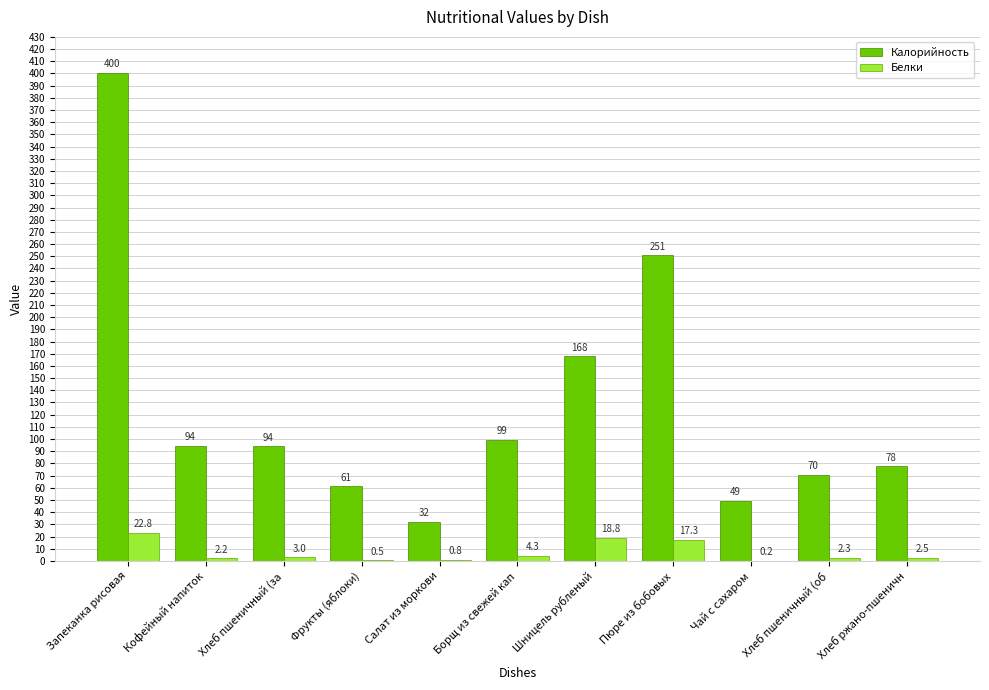

Are the bars horizontal?

No